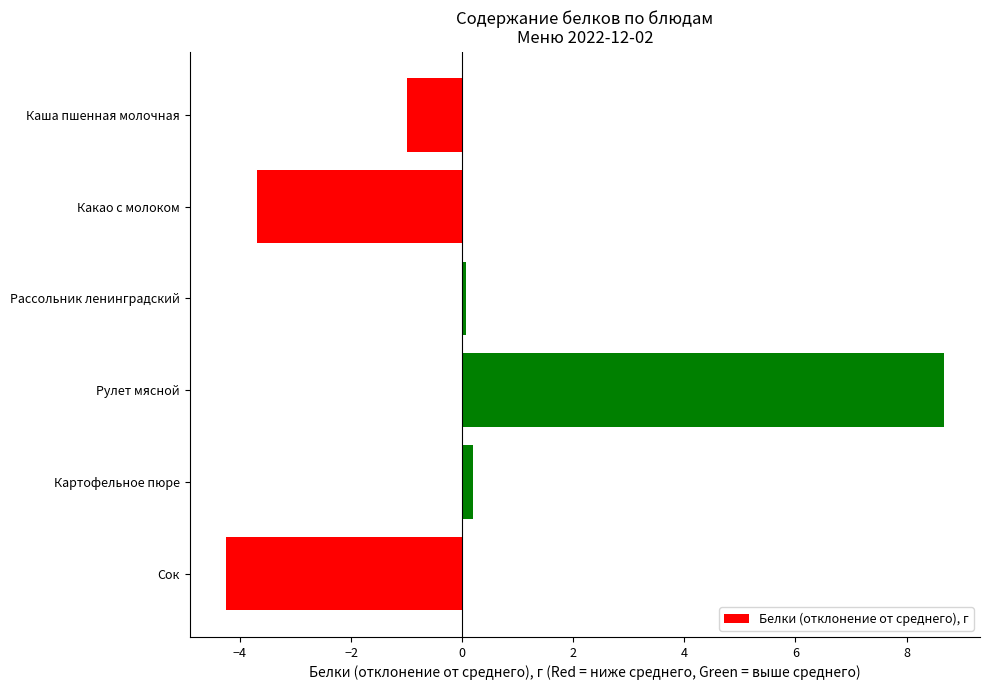

Does the chart contain stacked bars?

No